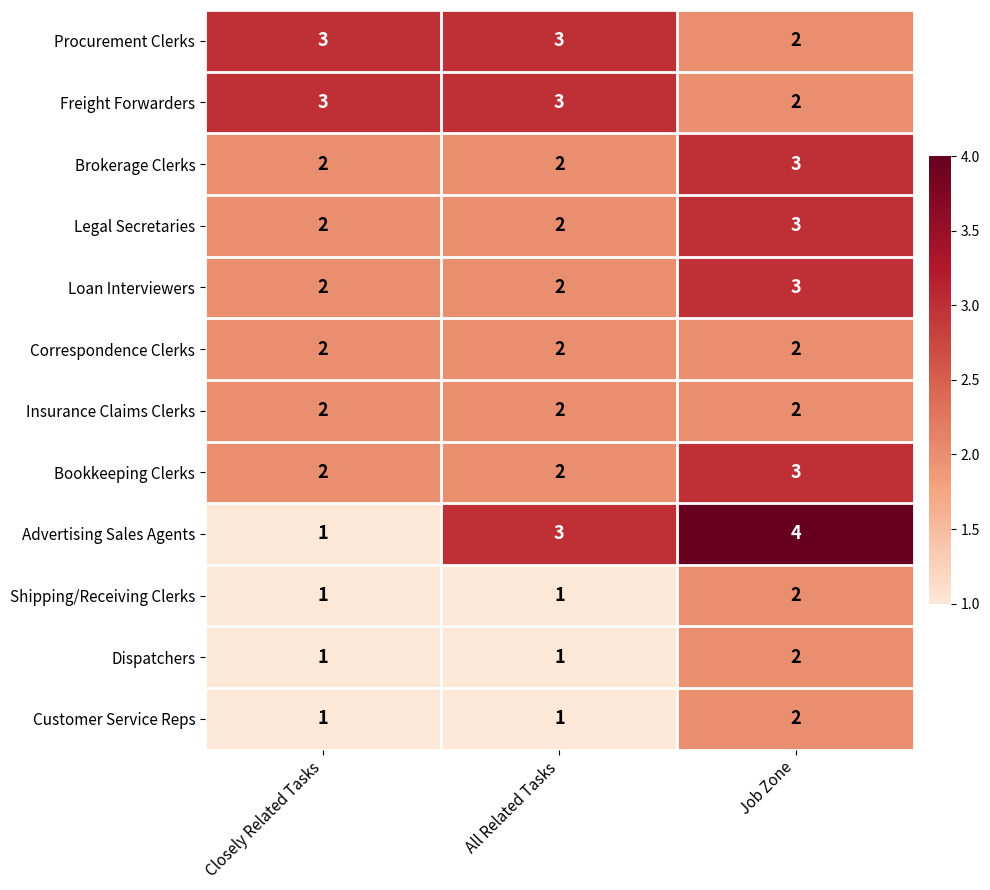

How many data points does each series have?

3